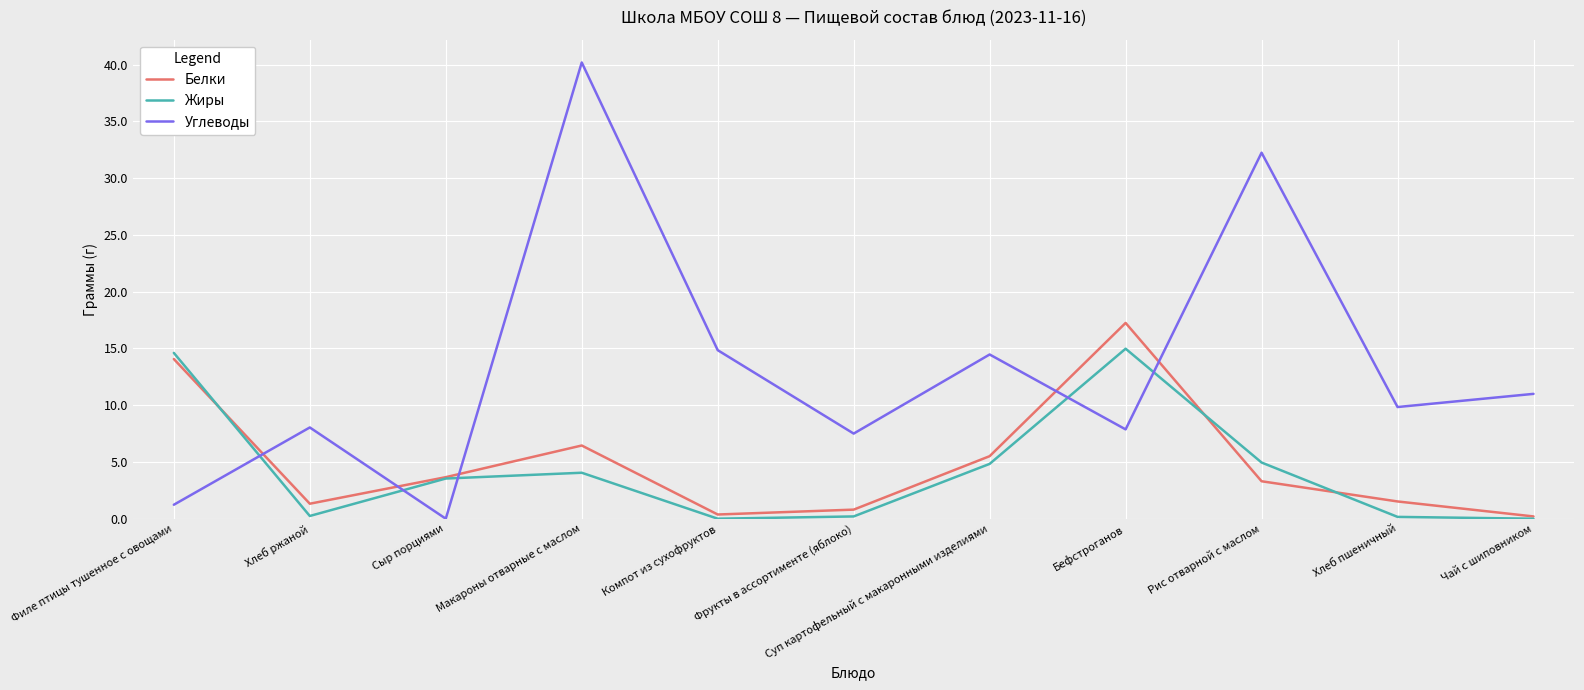

List the series in order of their peak value, highest first.

Углеводы, Белки, Жиры